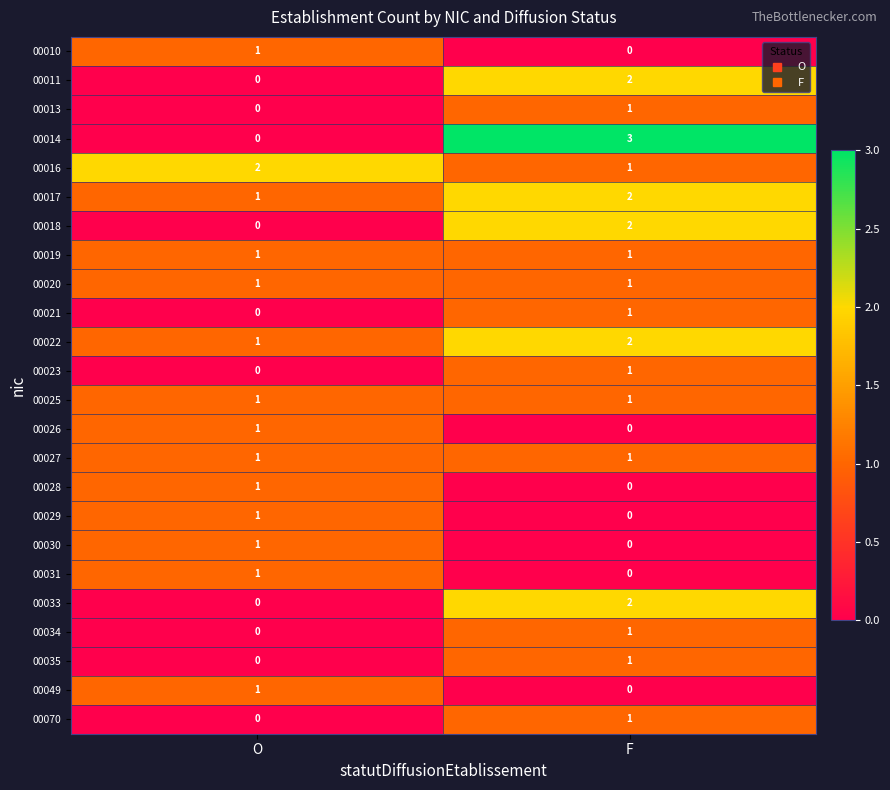

What is the approximate value of 00014 at F?

3